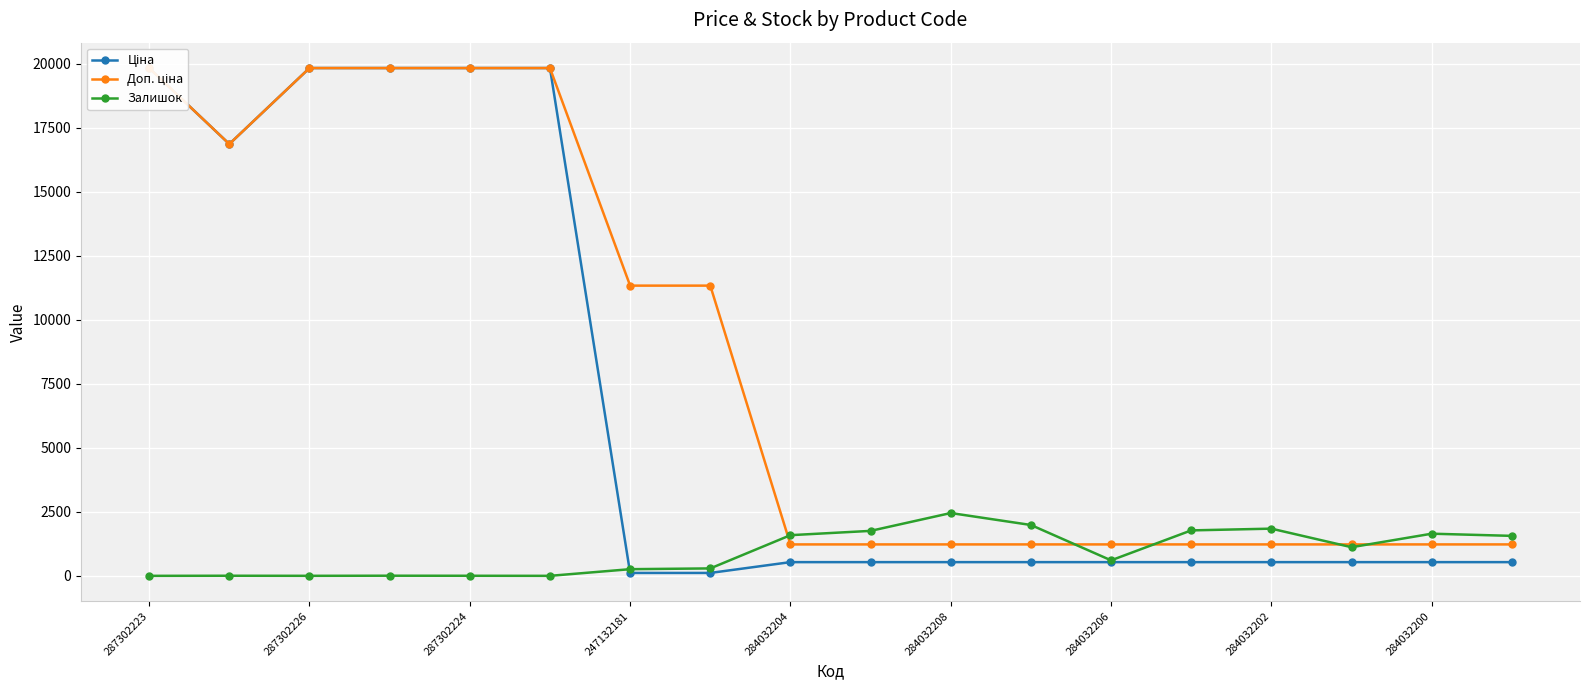

How many values in the Ціна series are below 535?

2